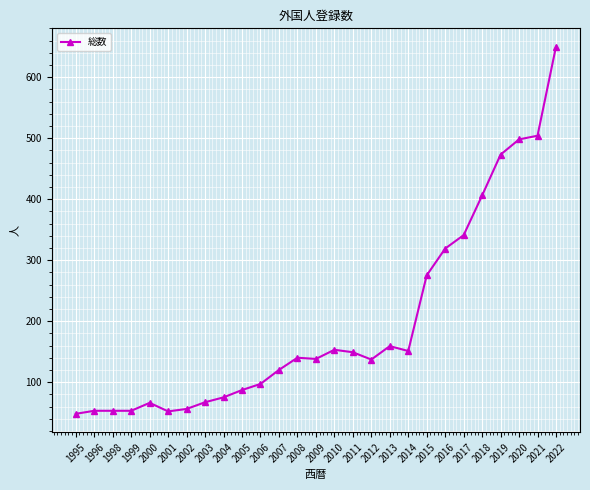

Which label corresponds to the largest value in the chart?

2022